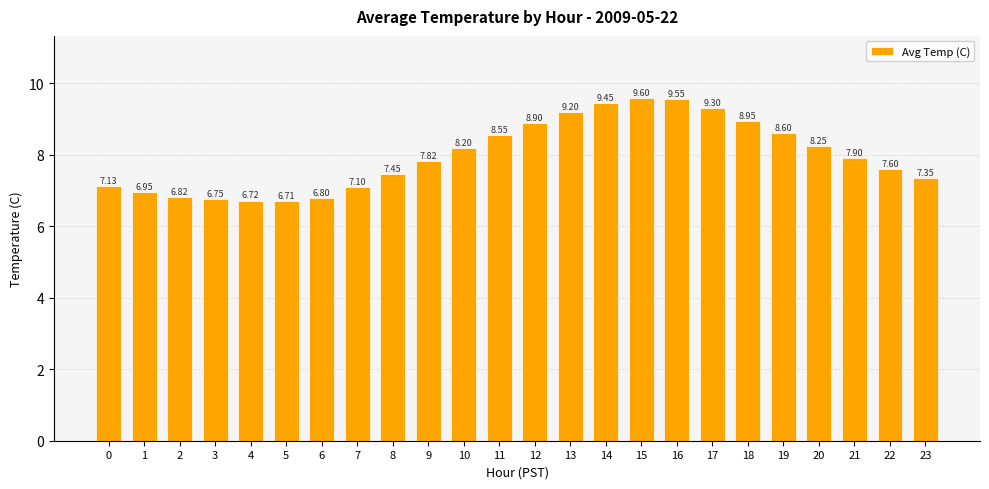

Count the number of categories in the chart.

24